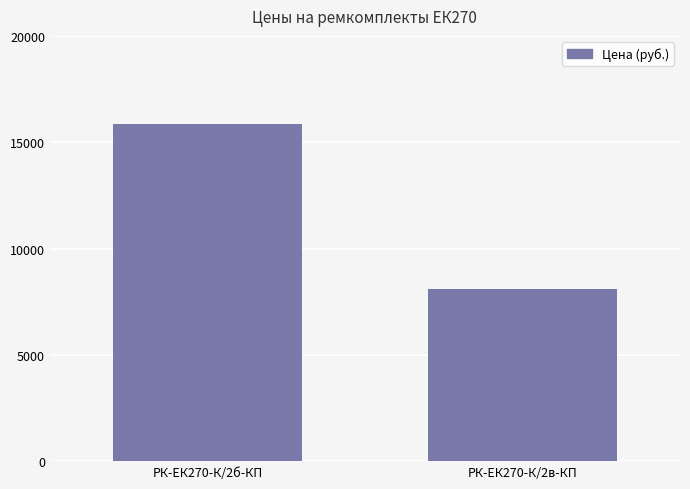

The value at РК-ЕК270-К/2в-КП is 8087.3. True or false?

True